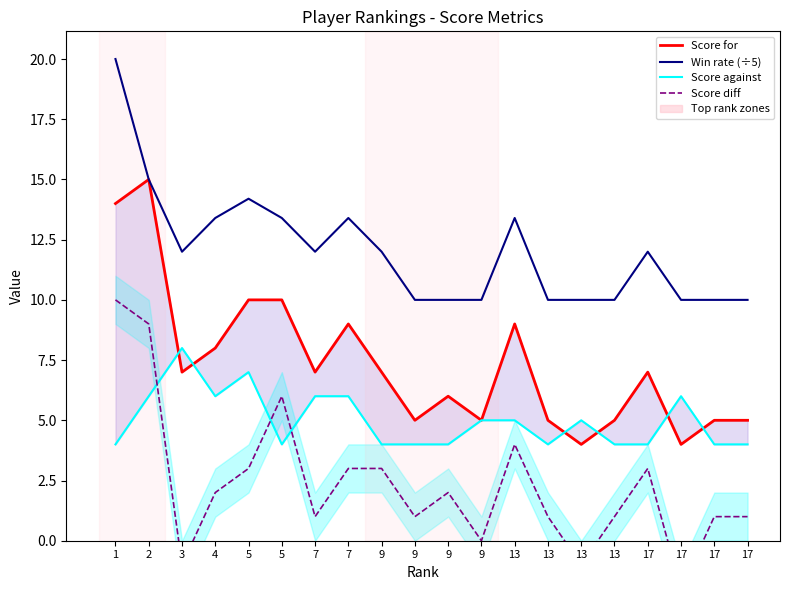

At 9, list the series in order from largest to smallest.

Win rate (÷5), Score for, Score against, Score diff